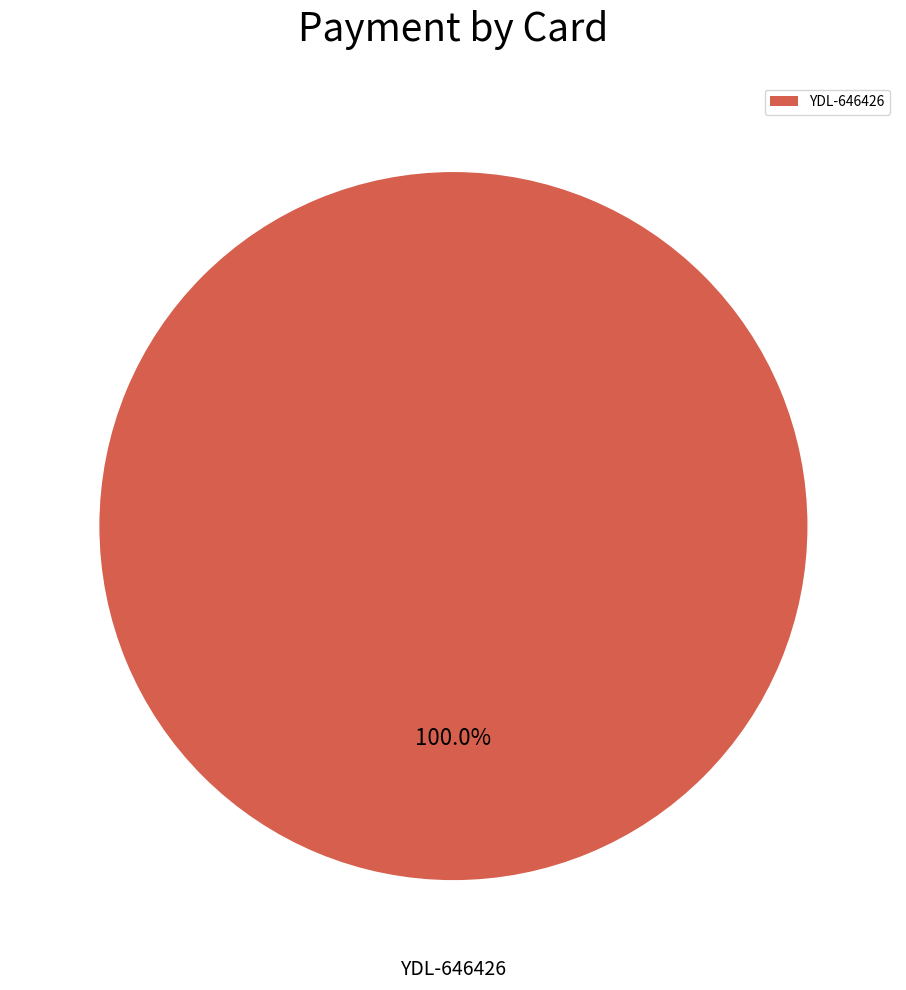

Is YDL-646426 the majority of the pie?

Yes